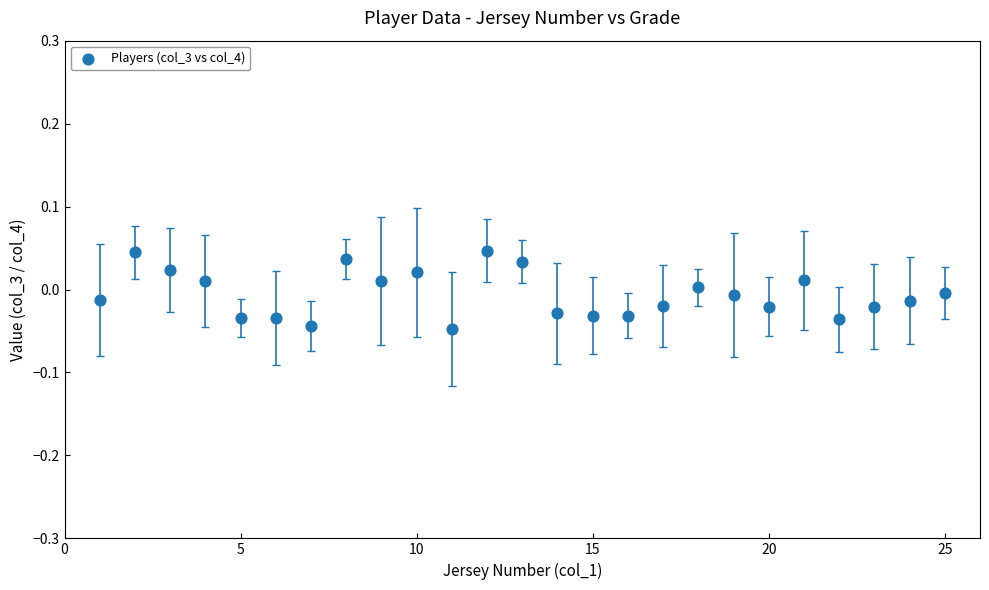

What is the range of X values (max minus min)?

24.0